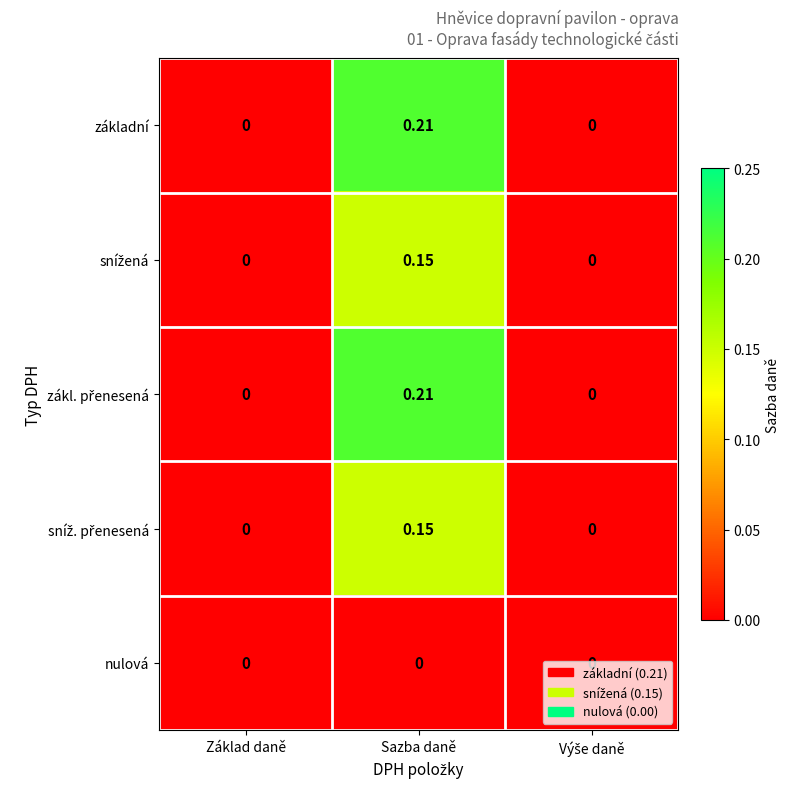

At which category does the chart reach its peak across all series?

Sazba daně